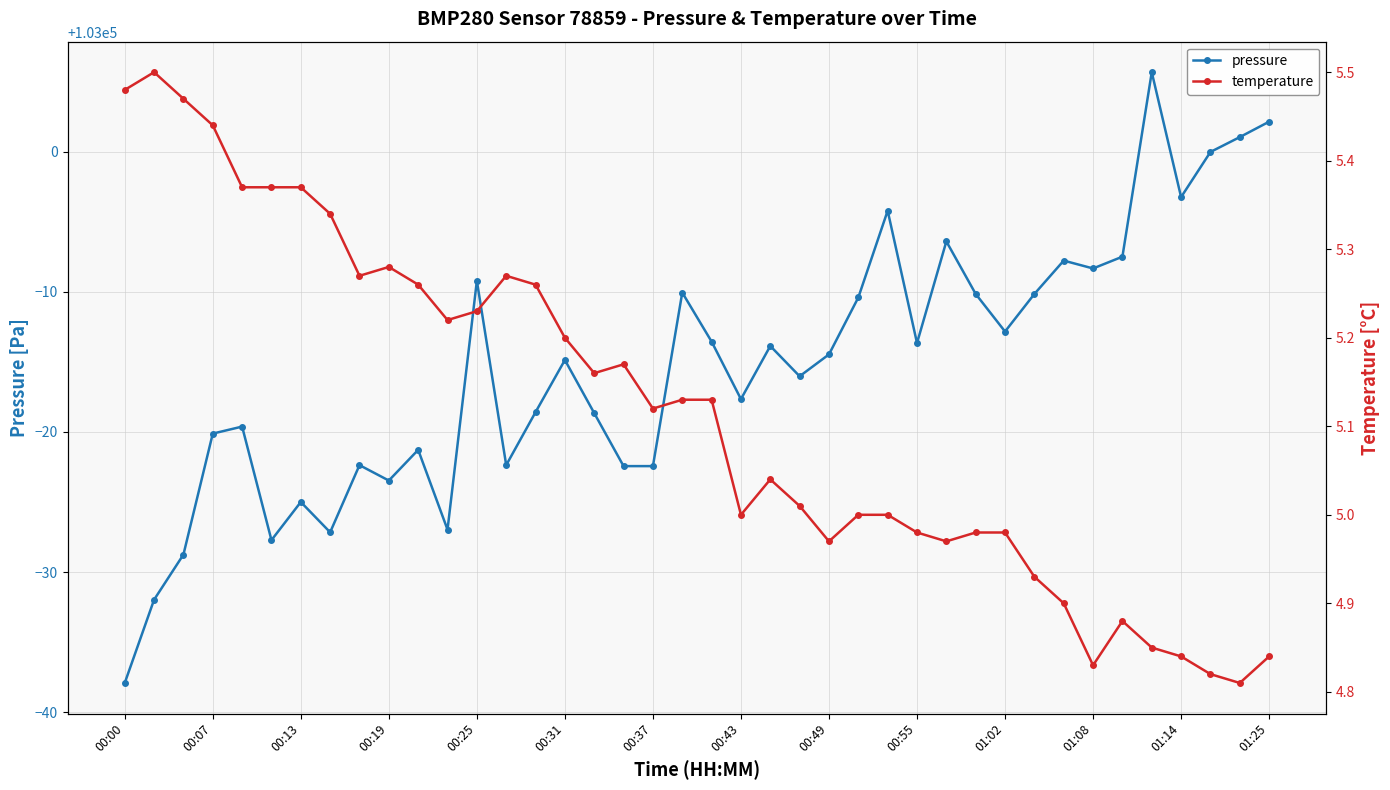

True or false: temperature and pressure intersect in this chart.

False